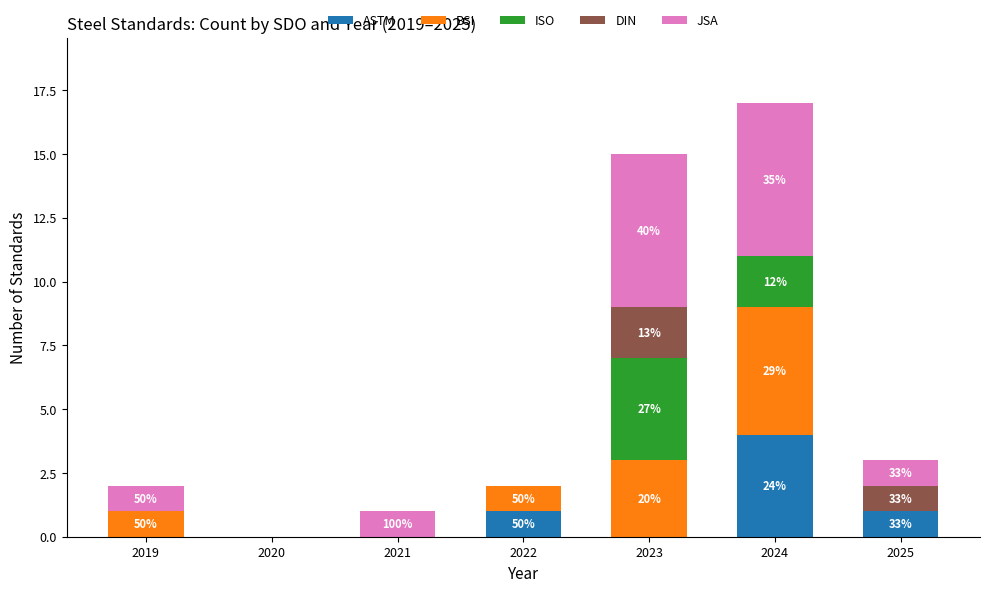

What is the total value across all series at 2021?

1